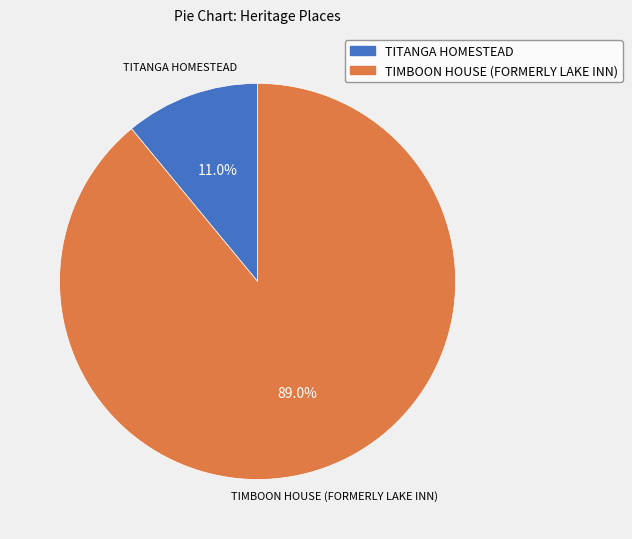

Between TITANGA HOMESTEAD and TIMBOON HOUSE (FORMERLY LAKE INN), which is larger?

TIMBOON HOUSE (FORMERLY LAKE INN)